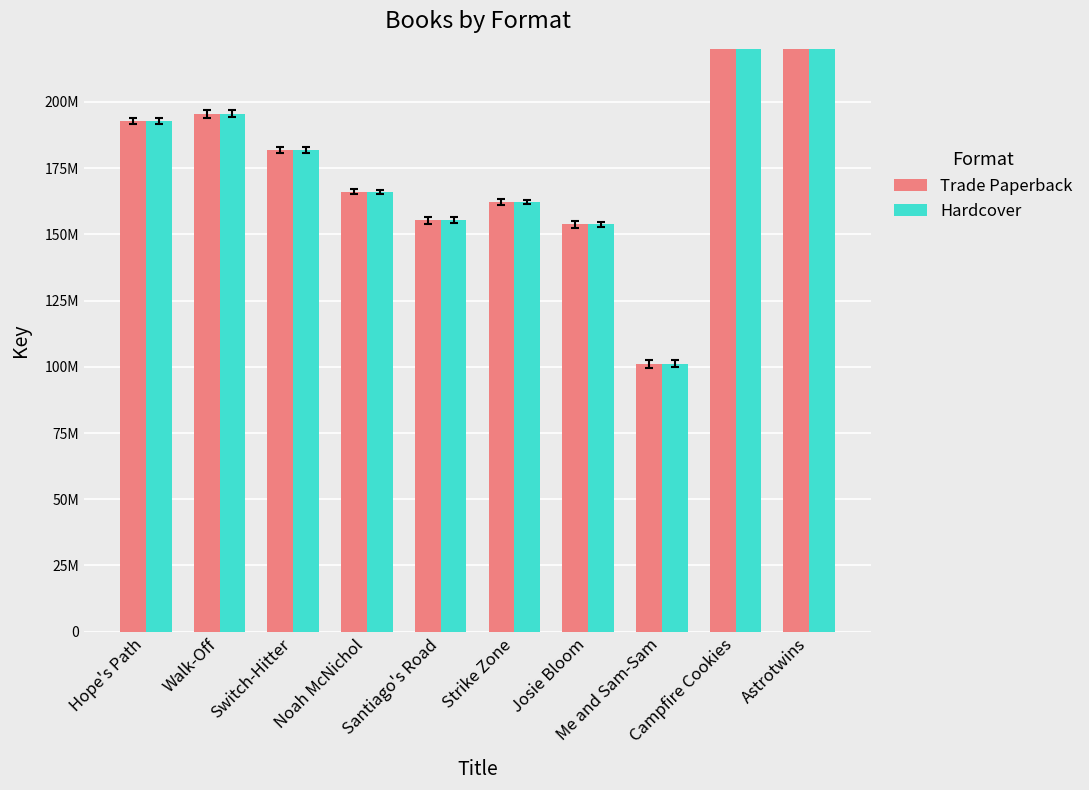

What is the minimum value for Trade Paperback?

101112758